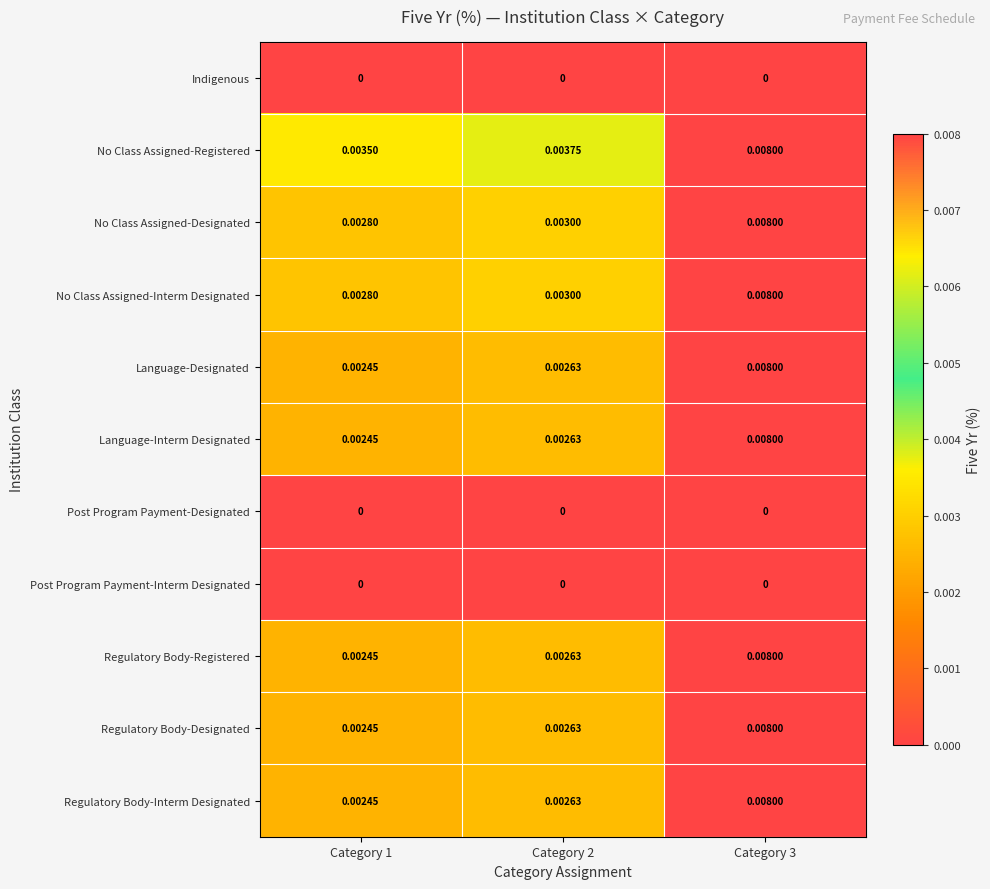

Which series has the largest total across all categories?

No Class Assigned-Registered